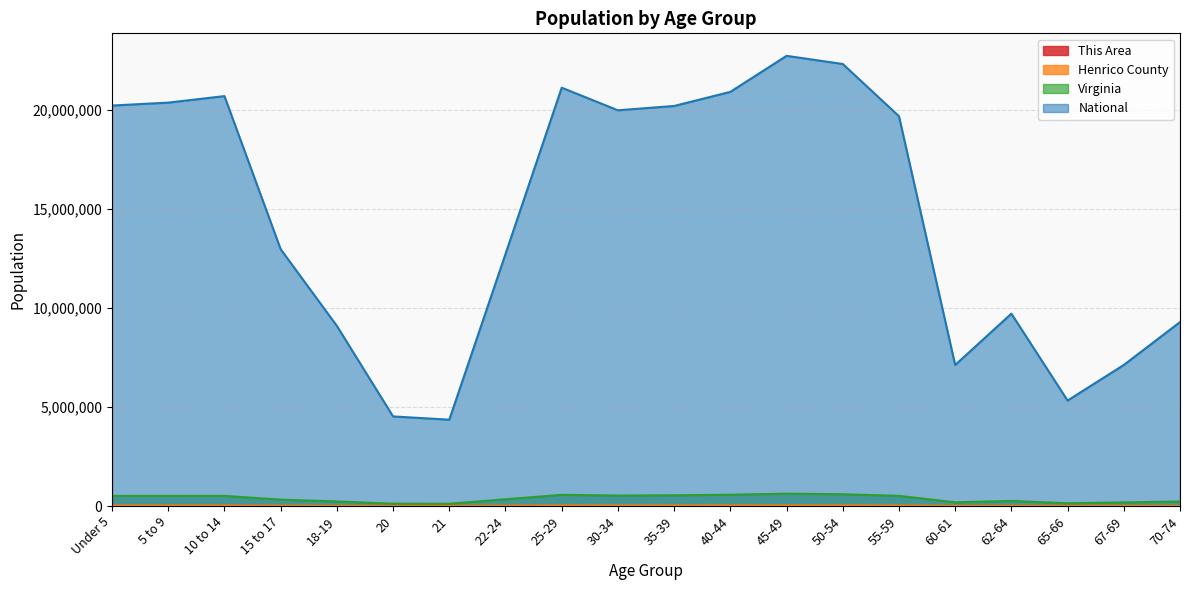

How many data points in This Area are less than 153?

10